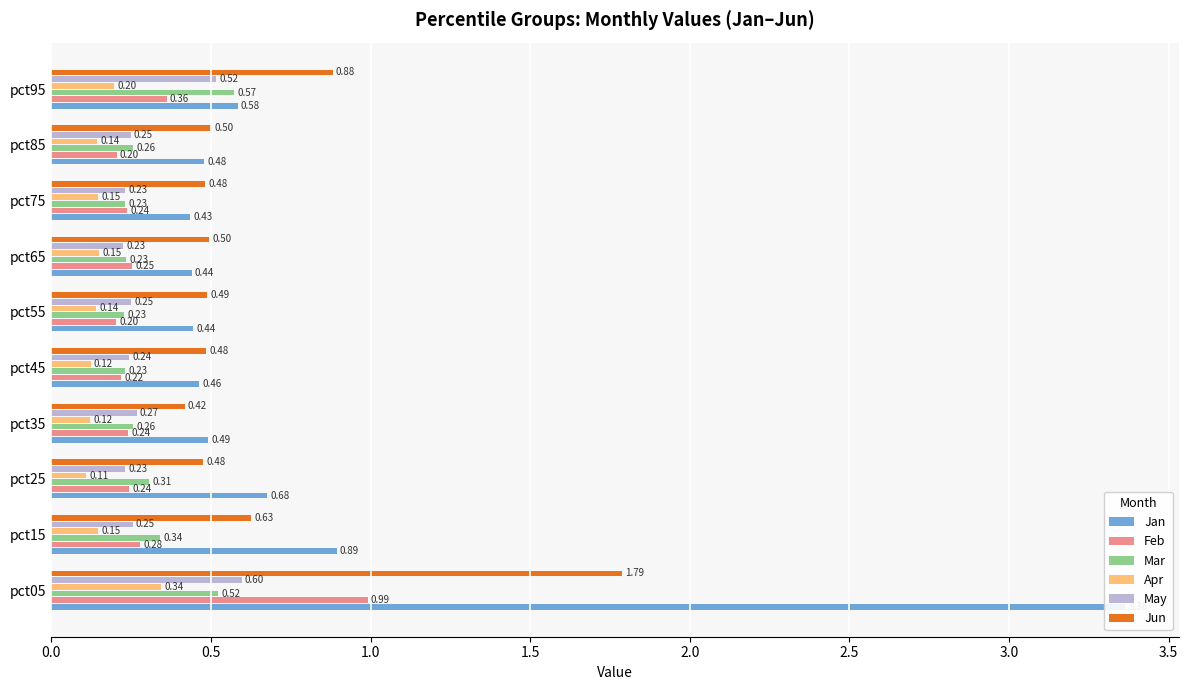

Reading left to right, list all the values displayed in this chart.

Jan: 3.4	0.9	0.7	0.5	0.5	0.4	0.4	0.4	0.5	0.6
Feb: 1.0	0.3	0.2	0.2	0.2	0.2	0.3	0.2	0.2	0.4
Mar: 0.5	0.3	0.3	0.3	0.2	0.2	0.2	0.2	0.3	0.6
Apr: 0.3	0.1	0.1	0.1	0.1	0.1	0.2	0.1	0.1	0.2
May: 0.6	0.3	0.2	0.3	0.2	0.2	0.2	0.2	0.2	0.5
Jun: 1.8	0.6	0.5	0.4	0.5	0.5	0.5	0.5	0.5	0.9